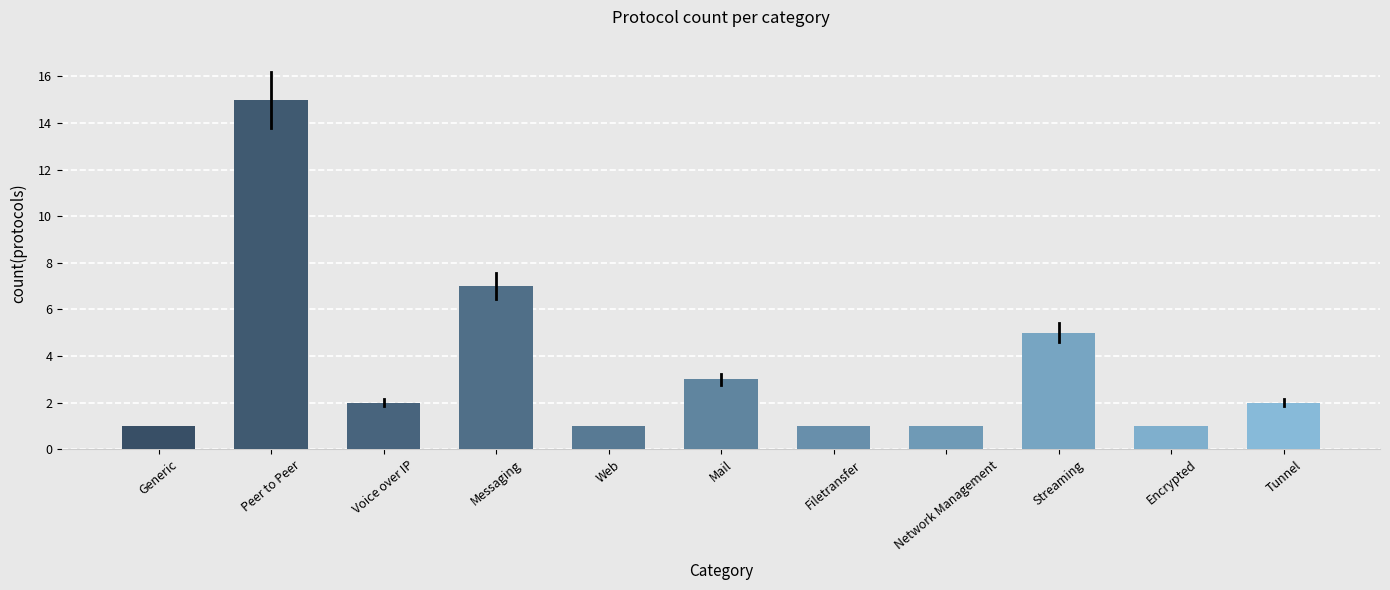

Reading left to right, list all the values displayed in this chart.

1	15	2	7	1	3	1	1	5	1	2